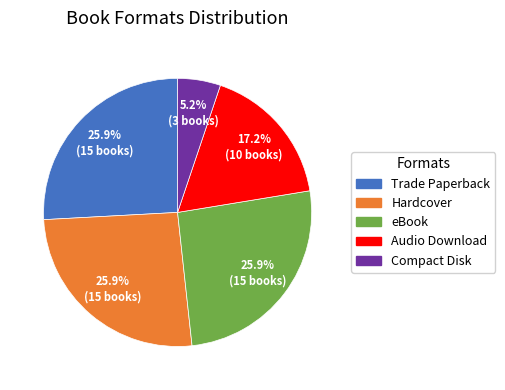

What is the smallest slice in the pie chart?

Compact Disk